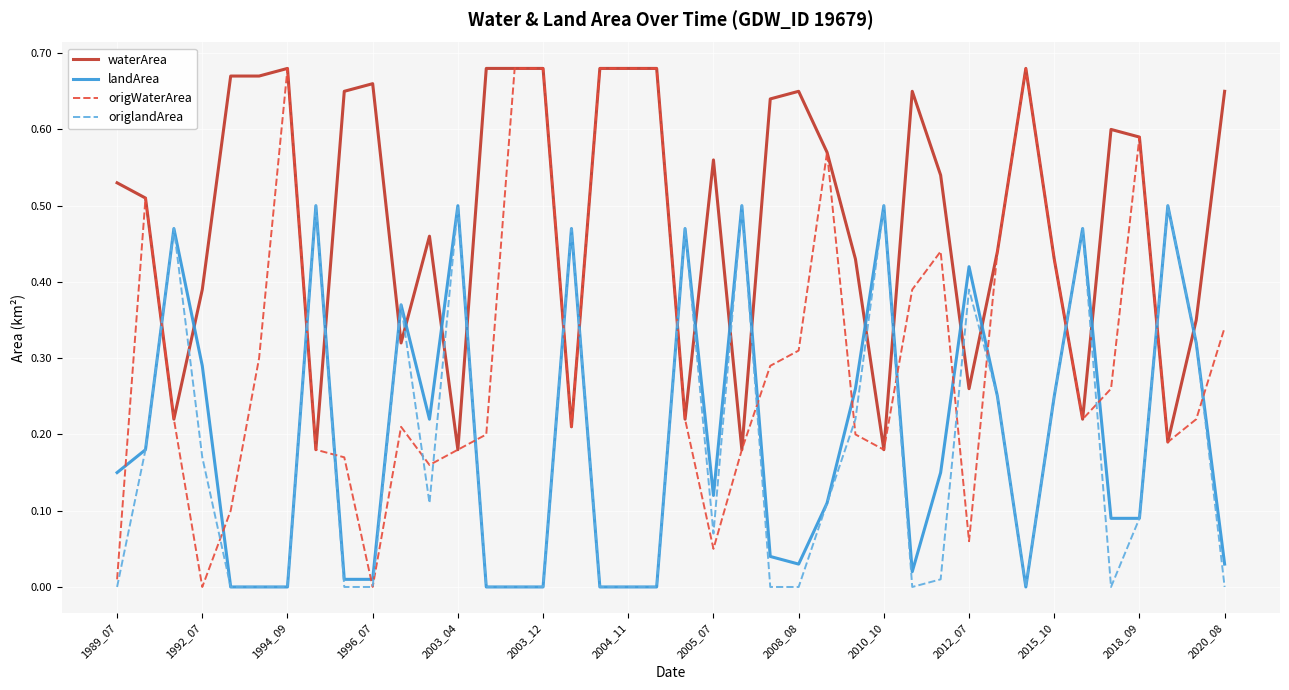

True or false: waterArea and origlandArea cross at least once.

True